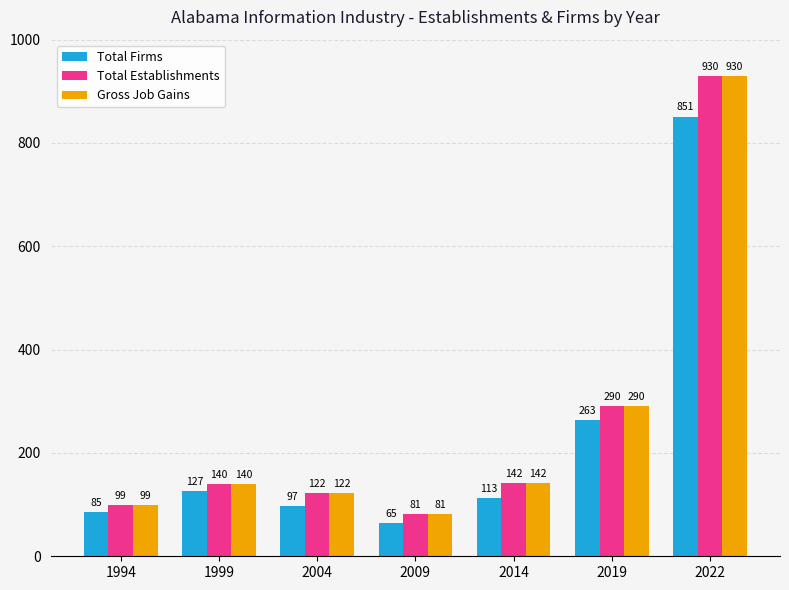

Is the value of Total Establishments at 2014 greater than the value of Gross Job Gains at 2022?

No